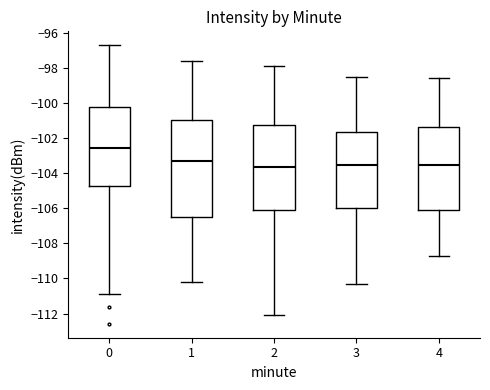

Reading left to right, read every box against the y-axis: the position of its median line, the range the box covers, and the ends of its whiskers. The values are not printed on the chart, so give them approximately, as read against the axis.

0: median -102.6, box -104.8 to -100.2, whiskers -110.8 to -96.8
1: median -103.4, box -106.6 to -101.0, whiskers -110.2 to -97.6
2: median -103.6, box -106.2 to -101.2, whiskers -112.0 to -97.8
3: median -103.6, box -106.0 to -101.6, whiskers -110.2 to -98.4
4: median -103.6, box -106.2 to -101.4, whiskers -108.6 to -98.6